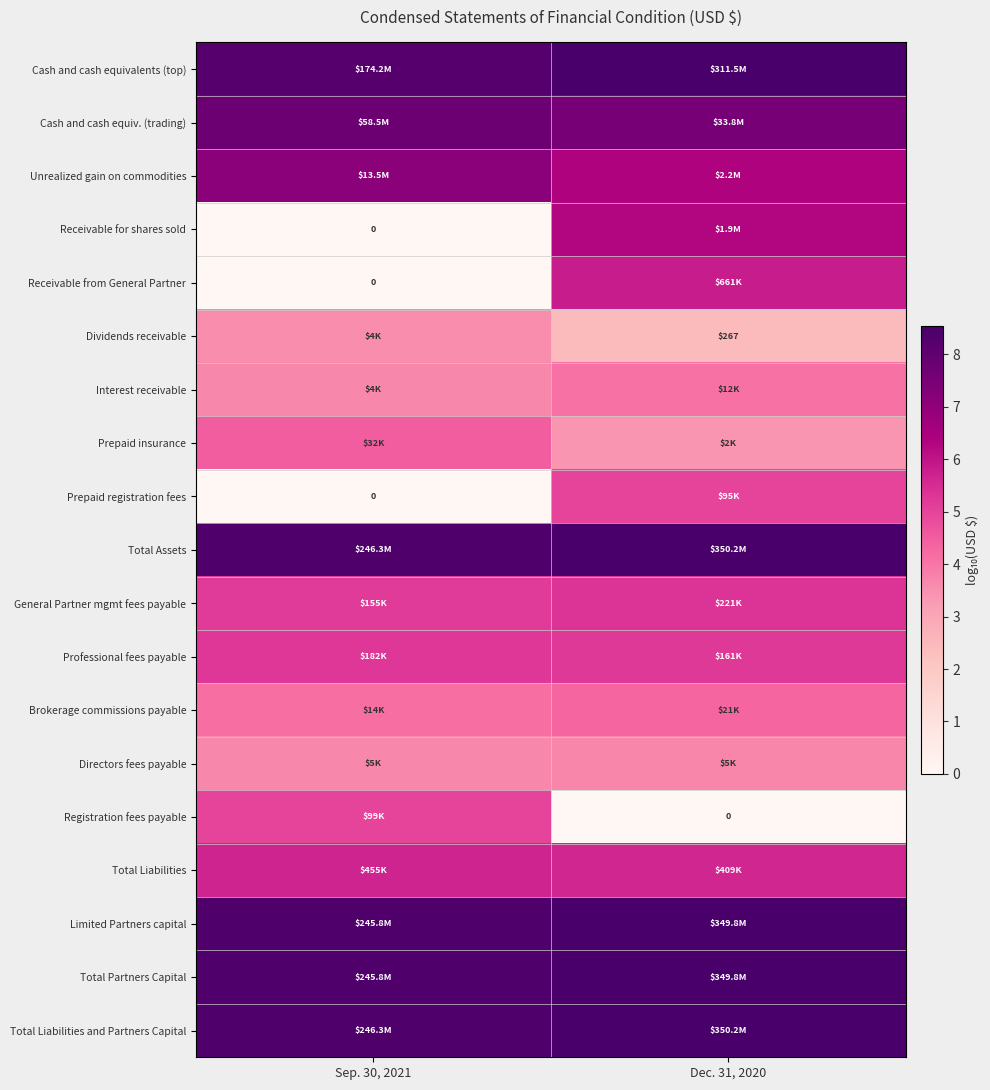

How many Dividends receivable values are between 2 and 3?

1